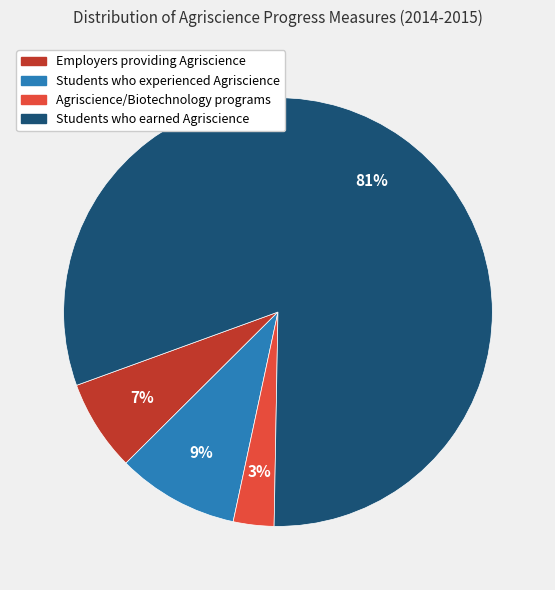

Is Students who earned Agriscience the majority of the pie?

Yes